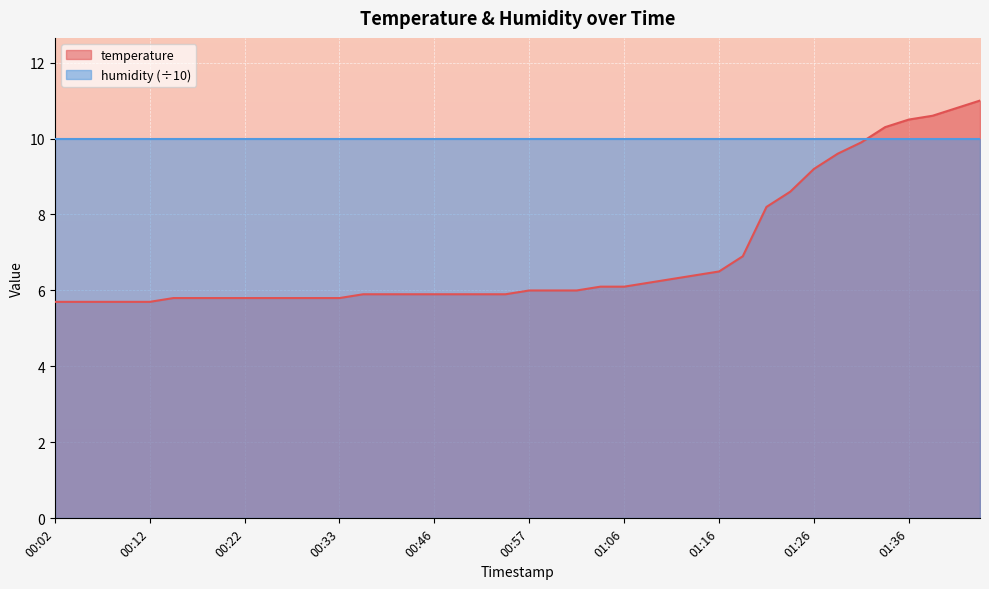

The chart shows a value of 5.7 at 00:12. True or false?

True